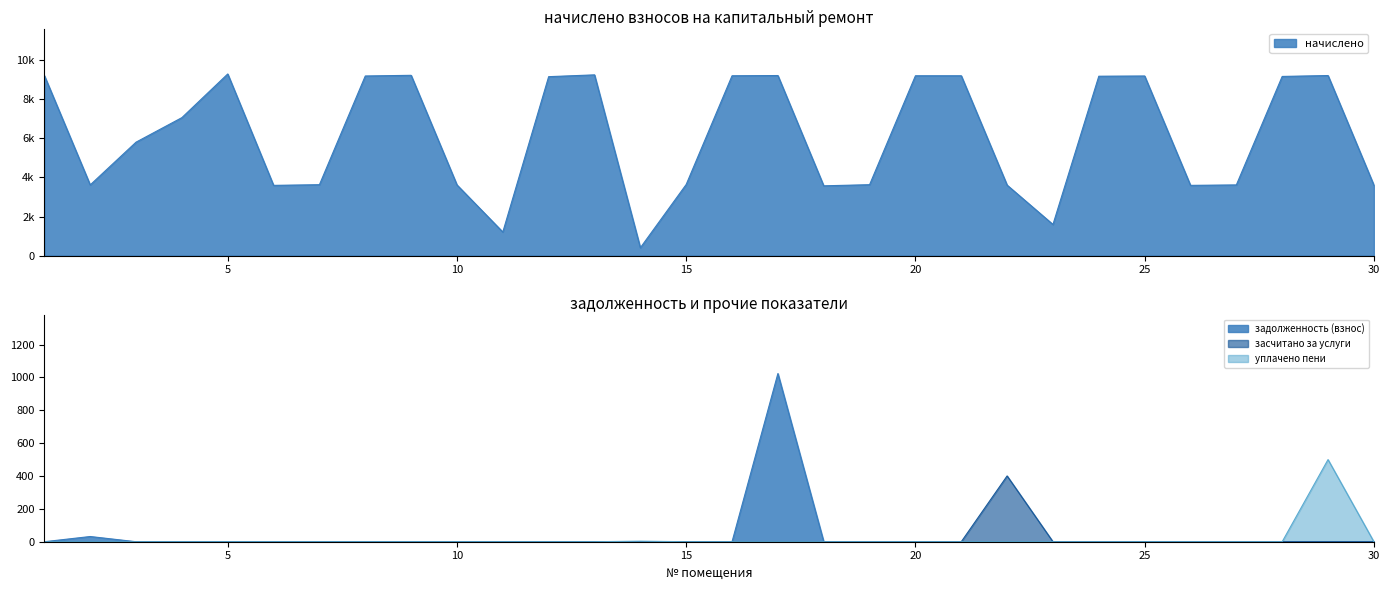

Is it true that задолженность (взнос) equals -497.9 at 8?

False